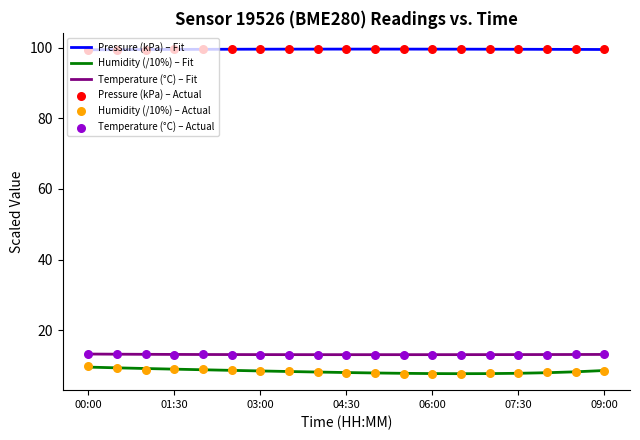

What is the minimum value for Pressure (kPa) – Fit?

99.5